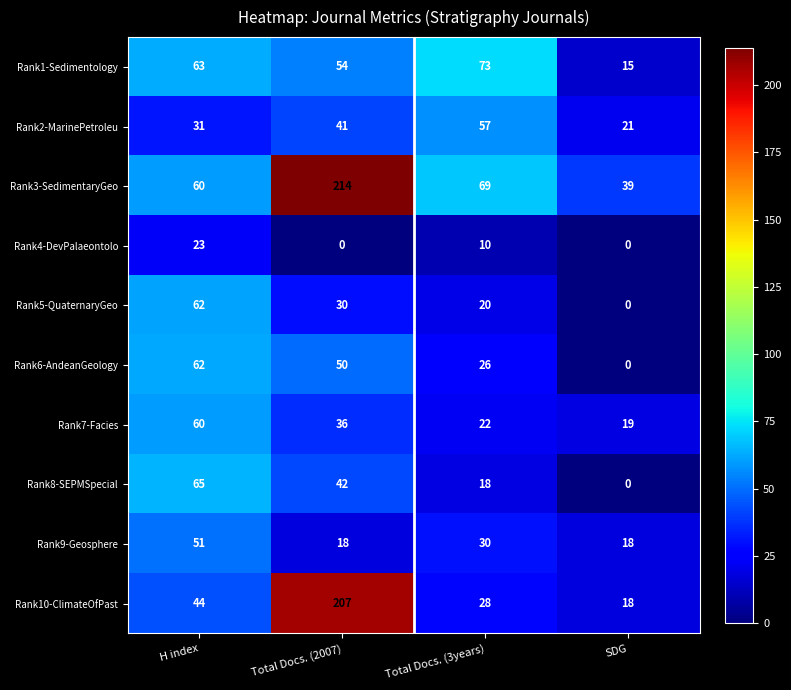

At which label is Rank9-Geosphere closest to 34?

Total Docs. (3years)